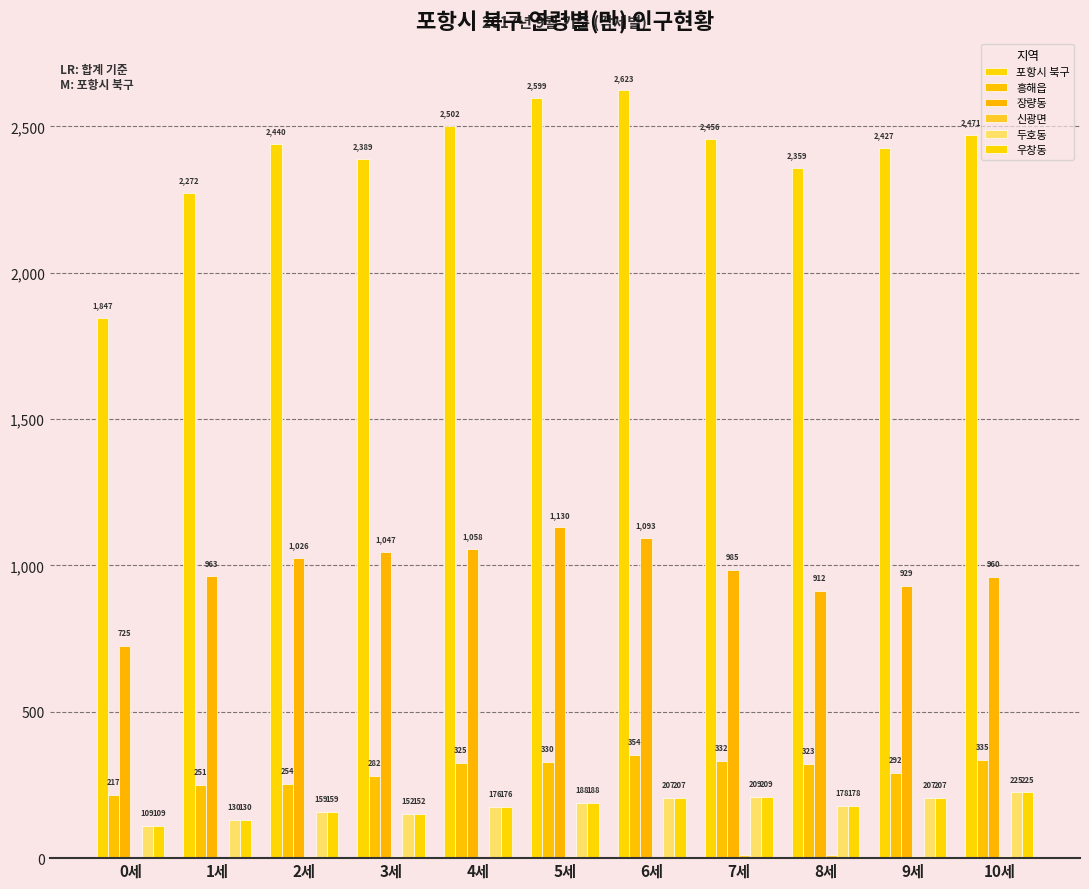

Which series has the largest total across all categories?

포항시 북구